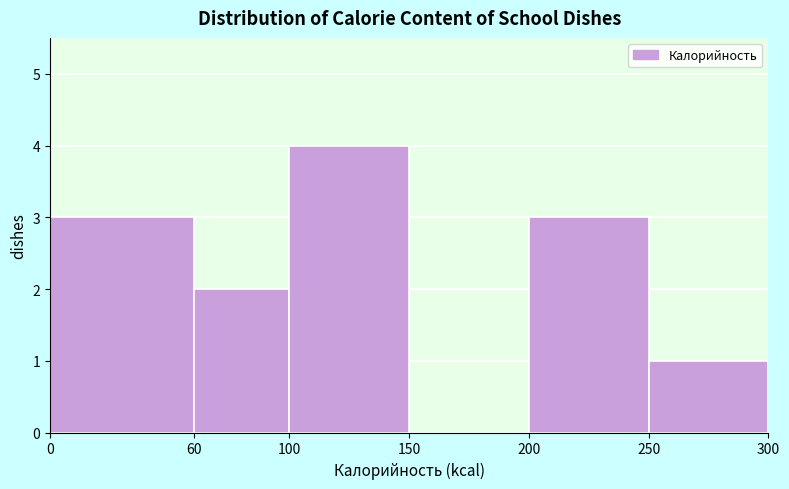

Reading left to right, list every bar in this chart as the range it spans on the x-axis followed by its height. The values are not printed on the chart, so give them approximately, as read against the axis.

0 to 60: 3
60 to 100: 2
100 to 150: 4
150 to 200: 0
200 to 250: 3
250 to 300: 1